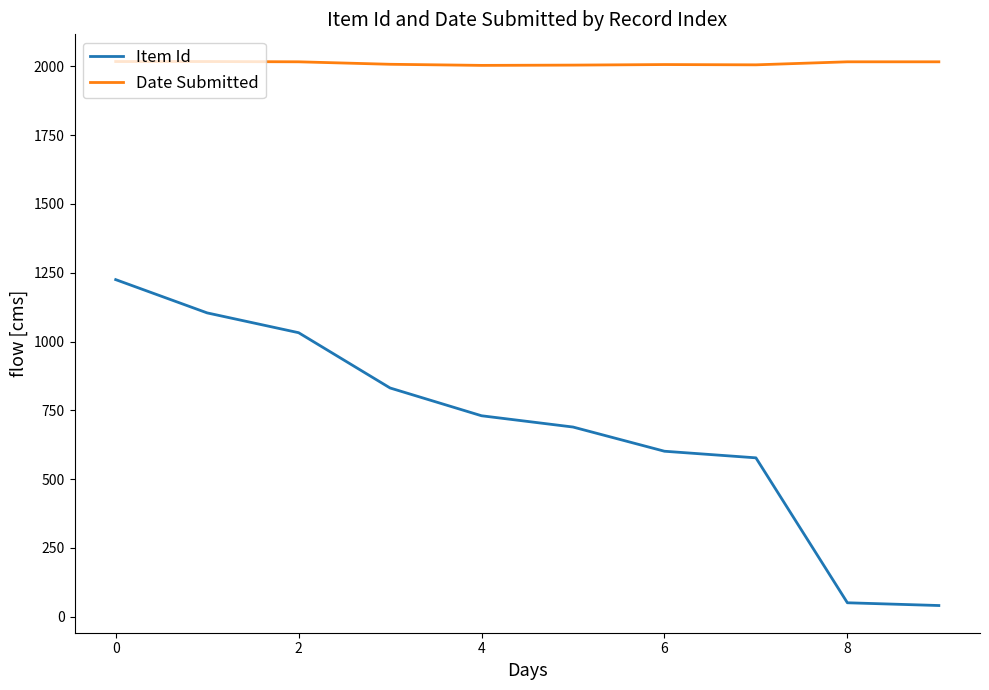

Which series has the largest total across all categories?

Date Submitted